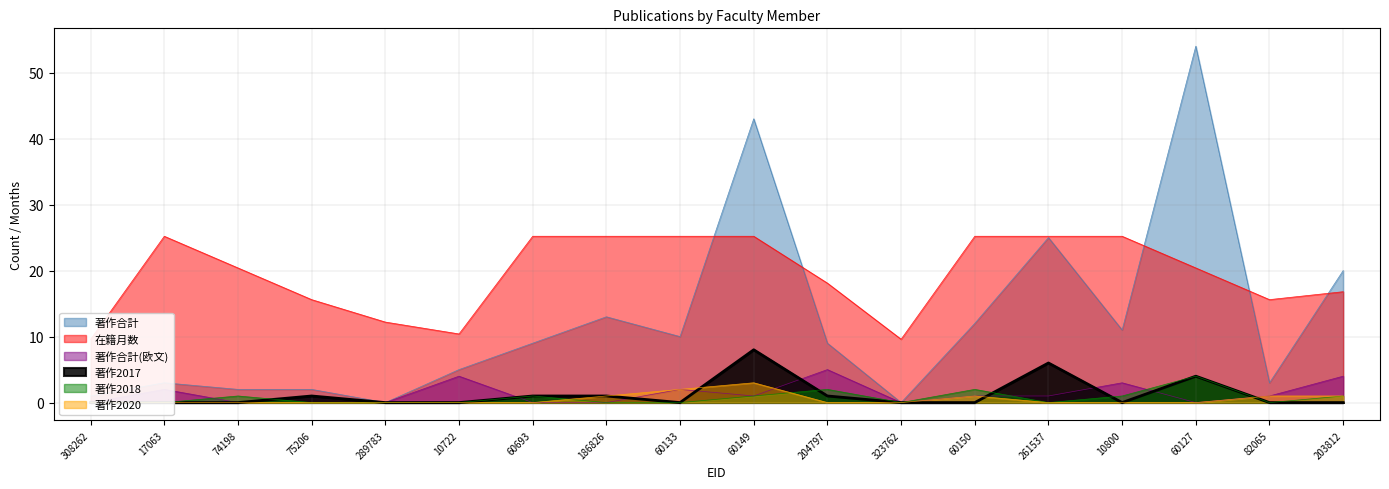

Where is the first local minimum for 著作合計?

289783